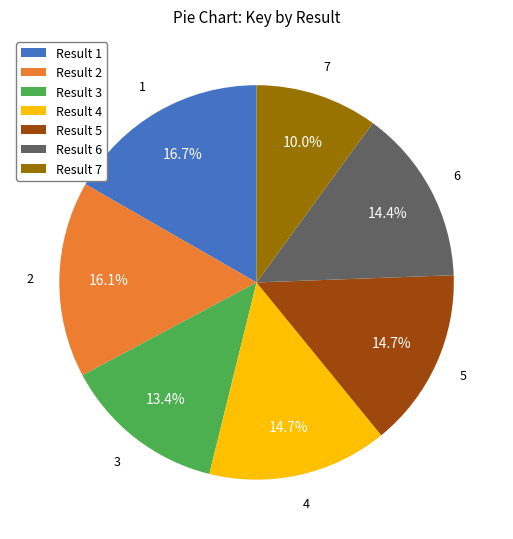

How many slices are in this pie chart?

7